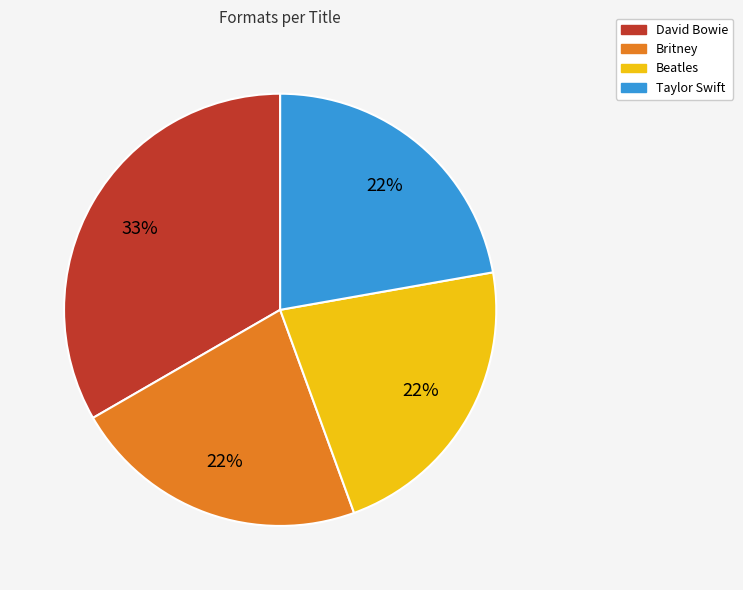

Approximately how many times larger is the value at Britney compared to Taylor Swift?

1.0